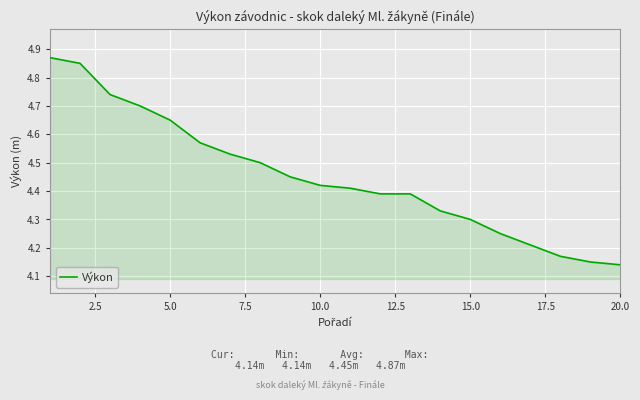

What is the difference between the maximum and minimum values?

0.7